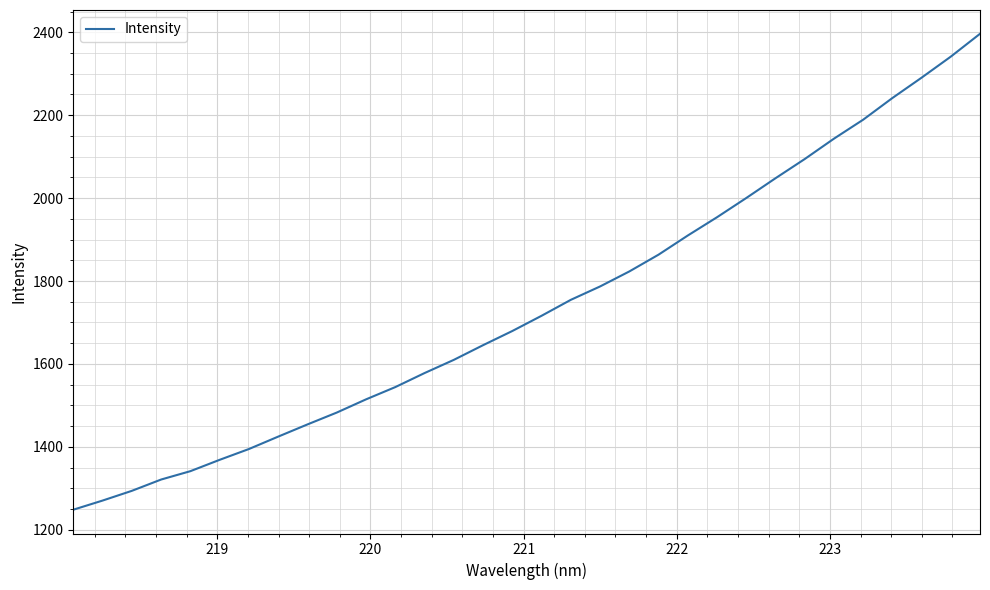

What is the difference between the maximum and minimum values?

1148.1